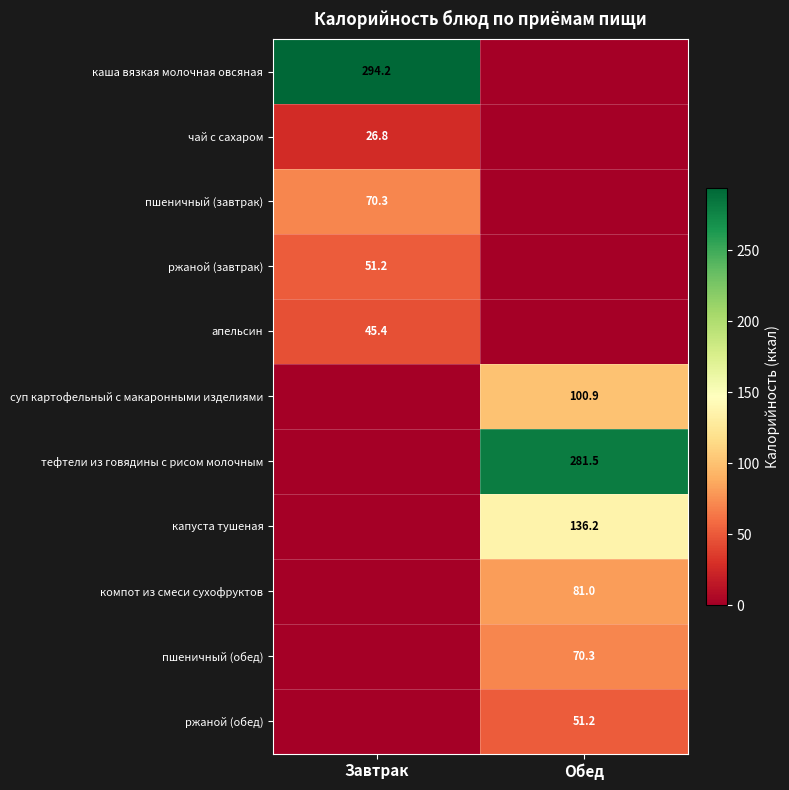

Is it true that суп картофельный с макаронными изделиями equals 100.9 at Обед?

True